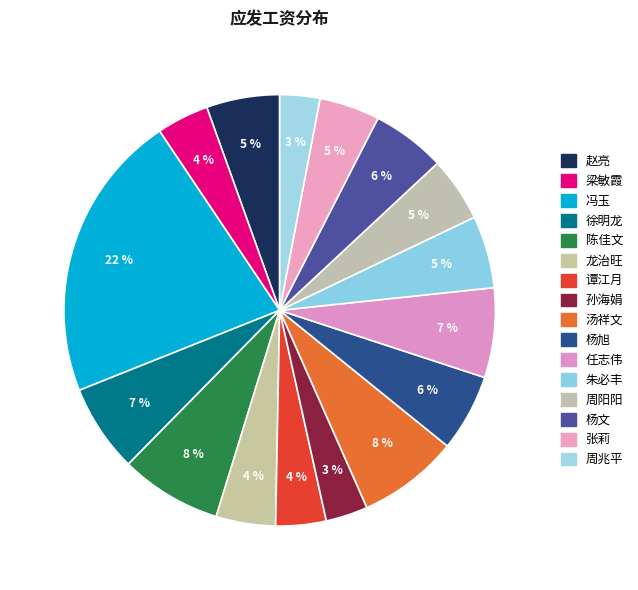

What is the change in value from 徐明龙 to 孙海娟?

-5001.2